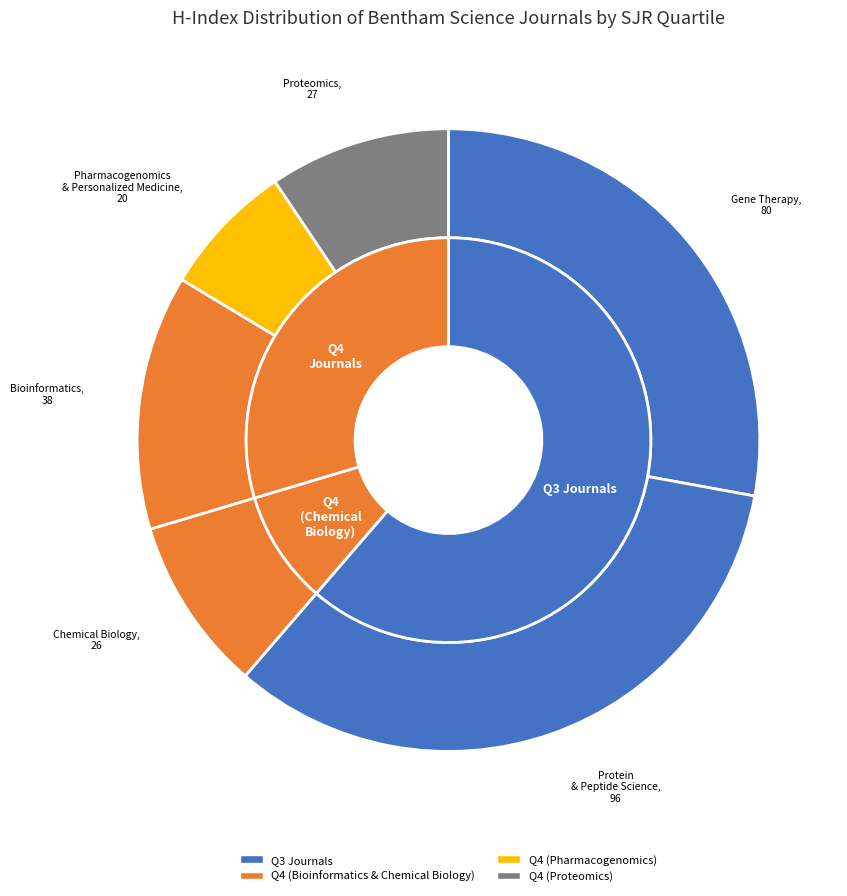

To the nearest percent, what is the combined percentage of Current Gene Therapy and Current Proteomics?

37%